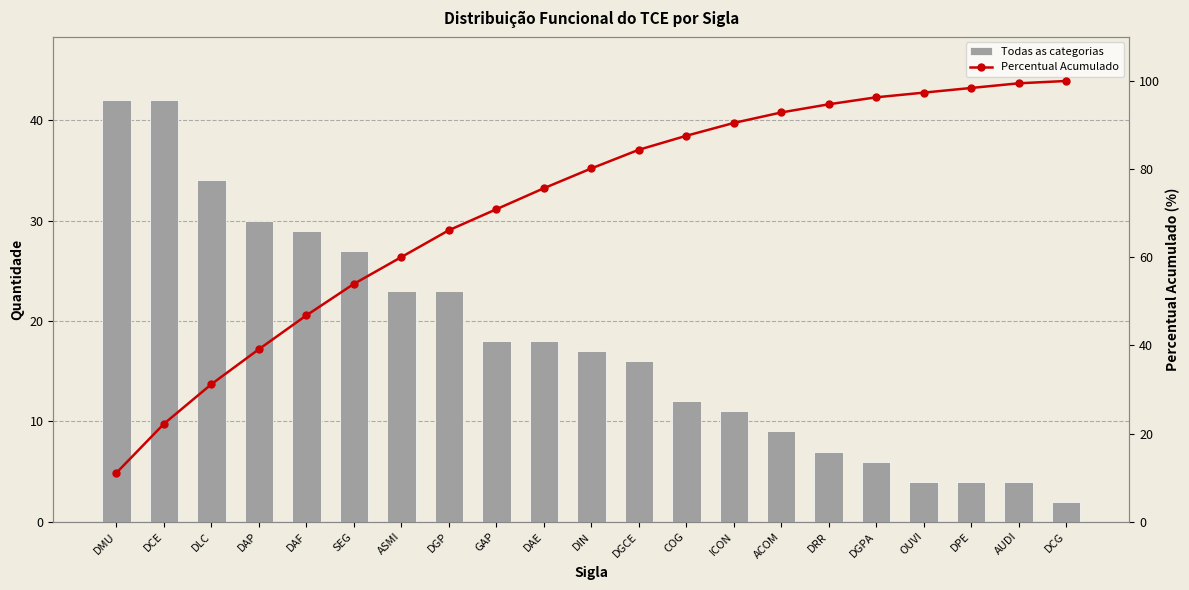

What is the value of the Percentual Acumulado bar at the 5th from the left?

46.8